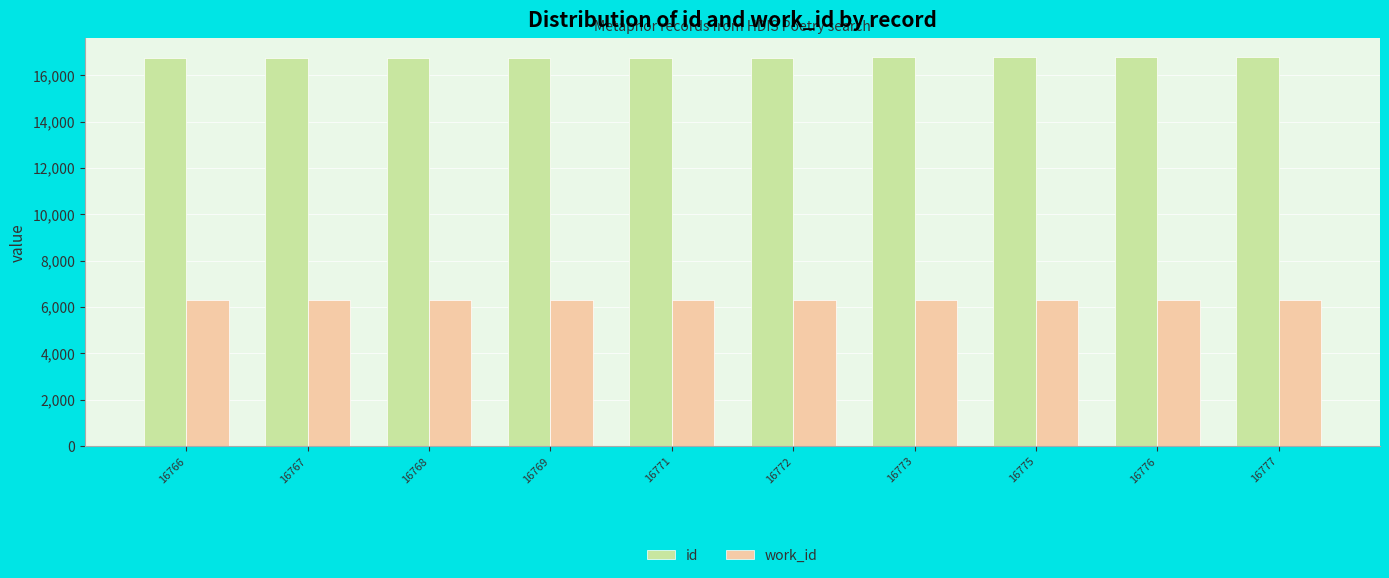

What is the spread (max minus min) of values at 16776?

10448